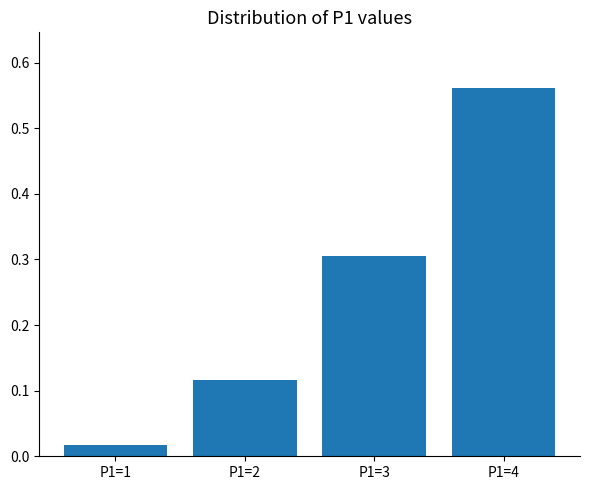

List the labels in order of value, smallest first.

P1=1, P1=2, P1=3, P1=4